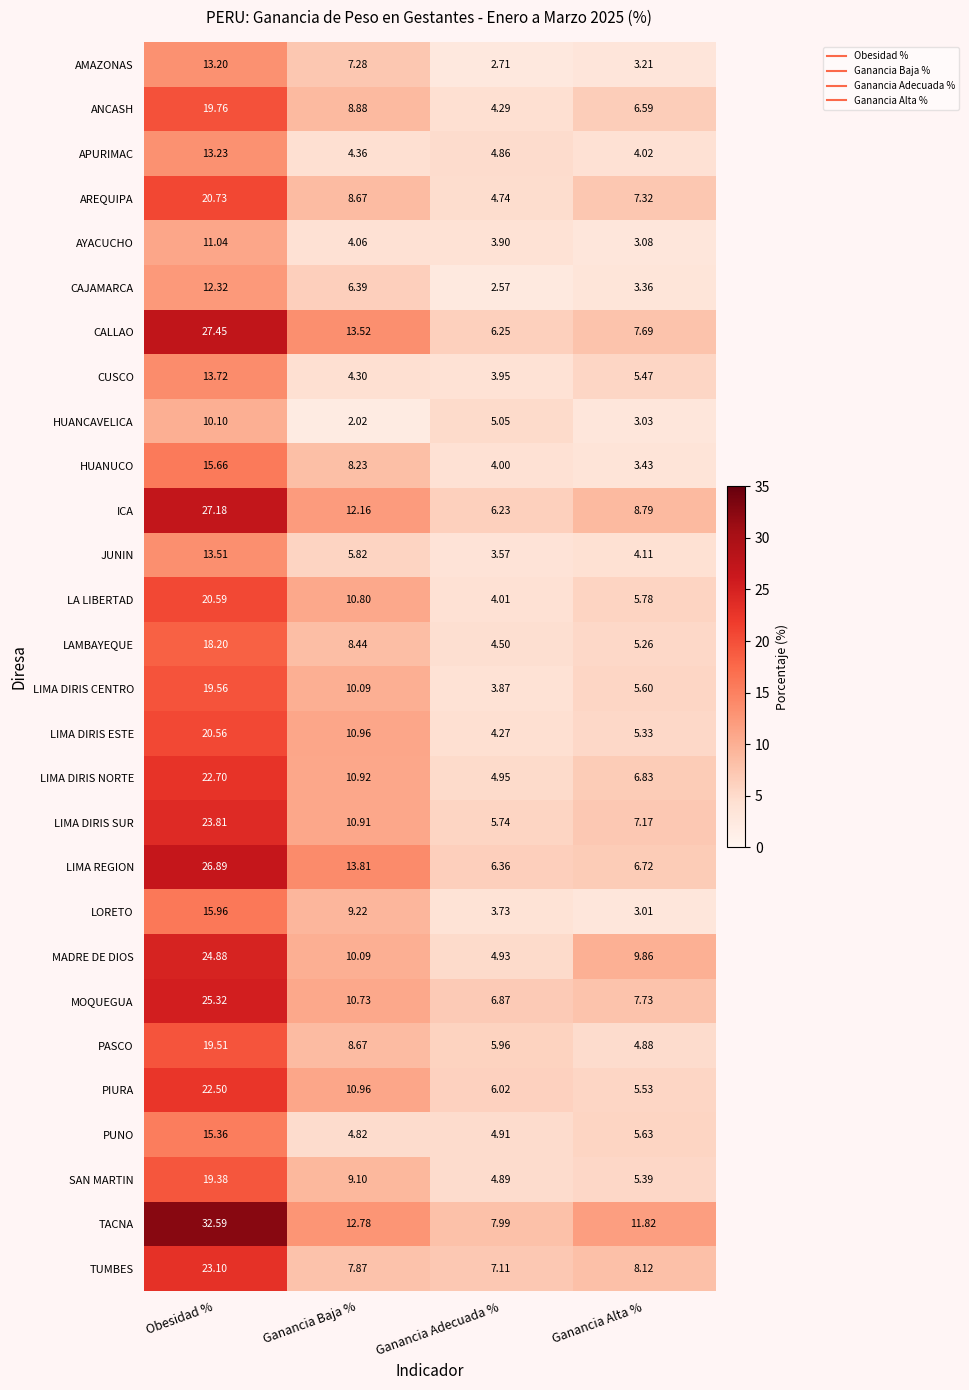

Which label corresponds to the smallest value in the chart?

Ganancia Baja %